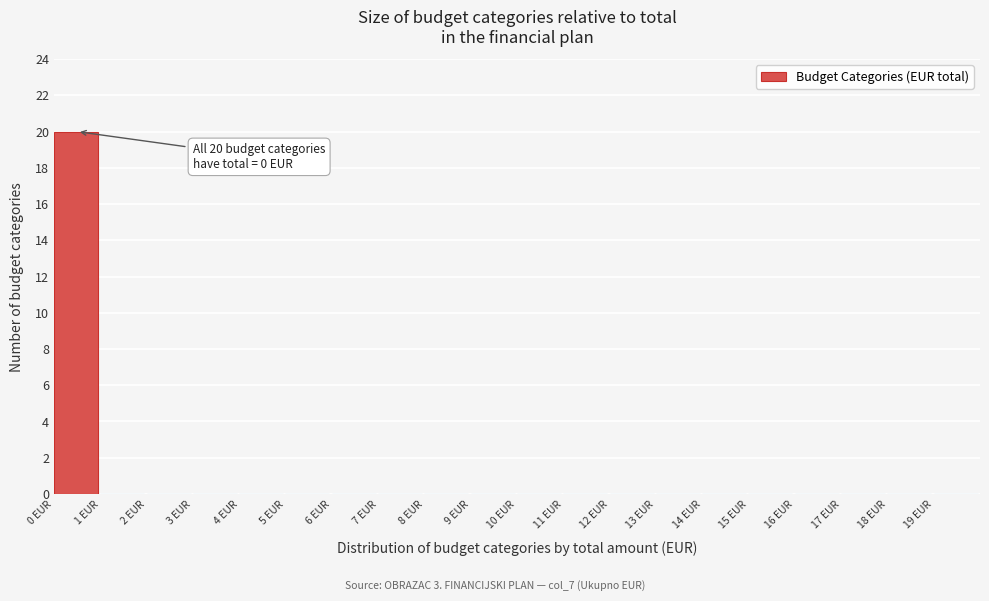

Which range on the x-axis has the tallest bar?

0 to 1